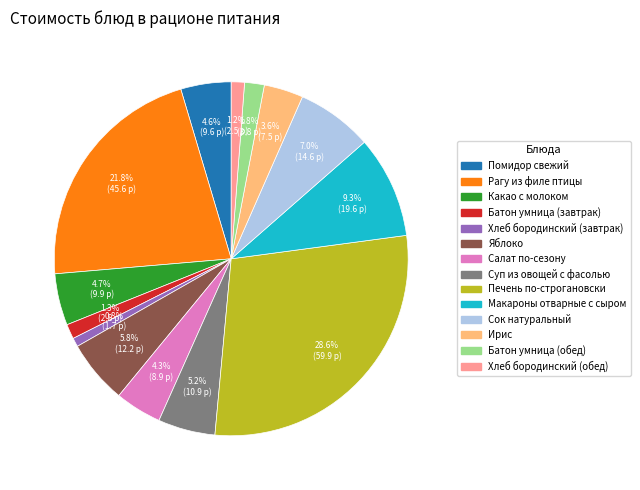

The Батон умница (обед) slice represents 2% of the pie. True or false?

True